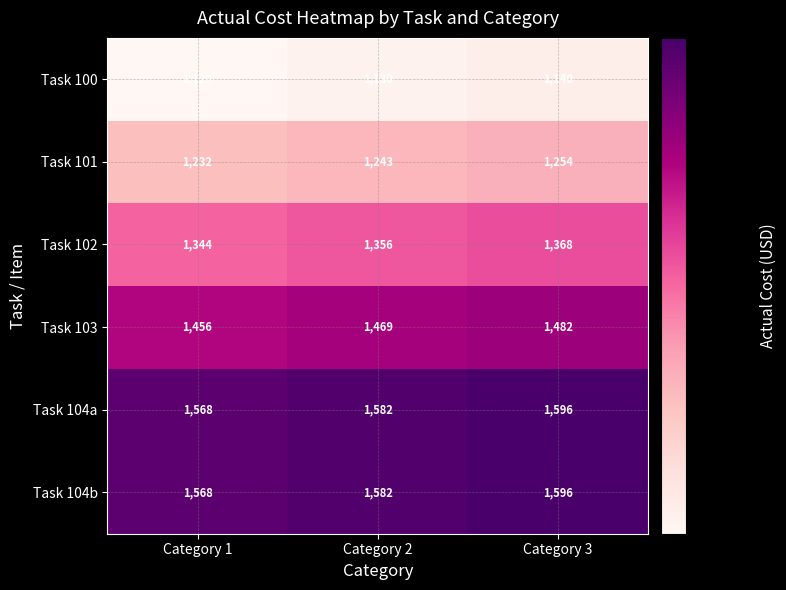

What is the difference between the Task 104a values at Category 3 and Category 2?

14